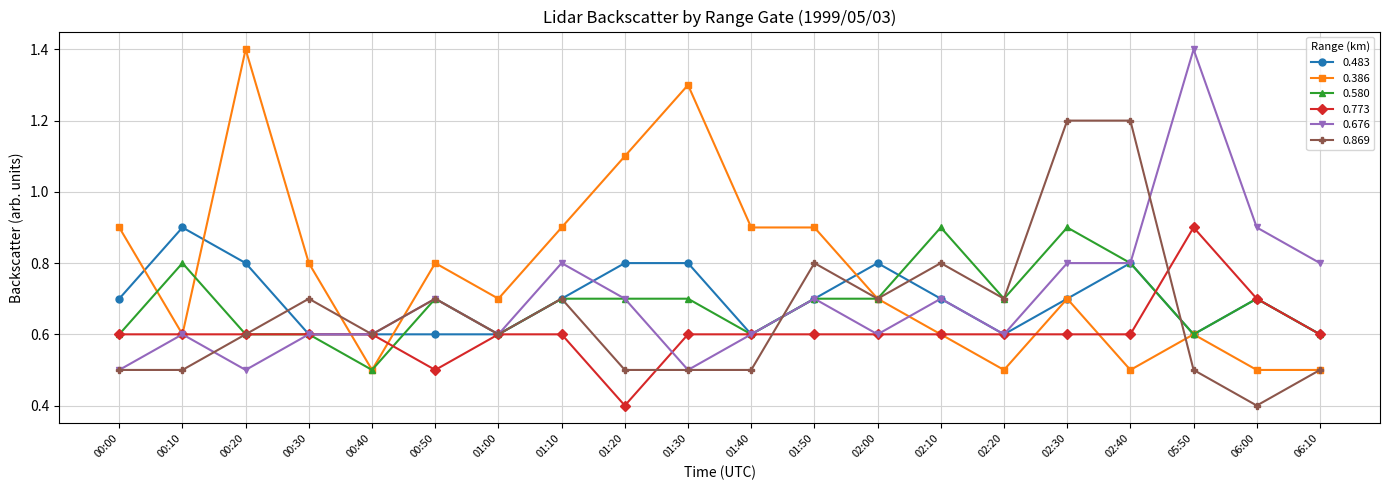

Which series has the largest total across all categories?

0.386